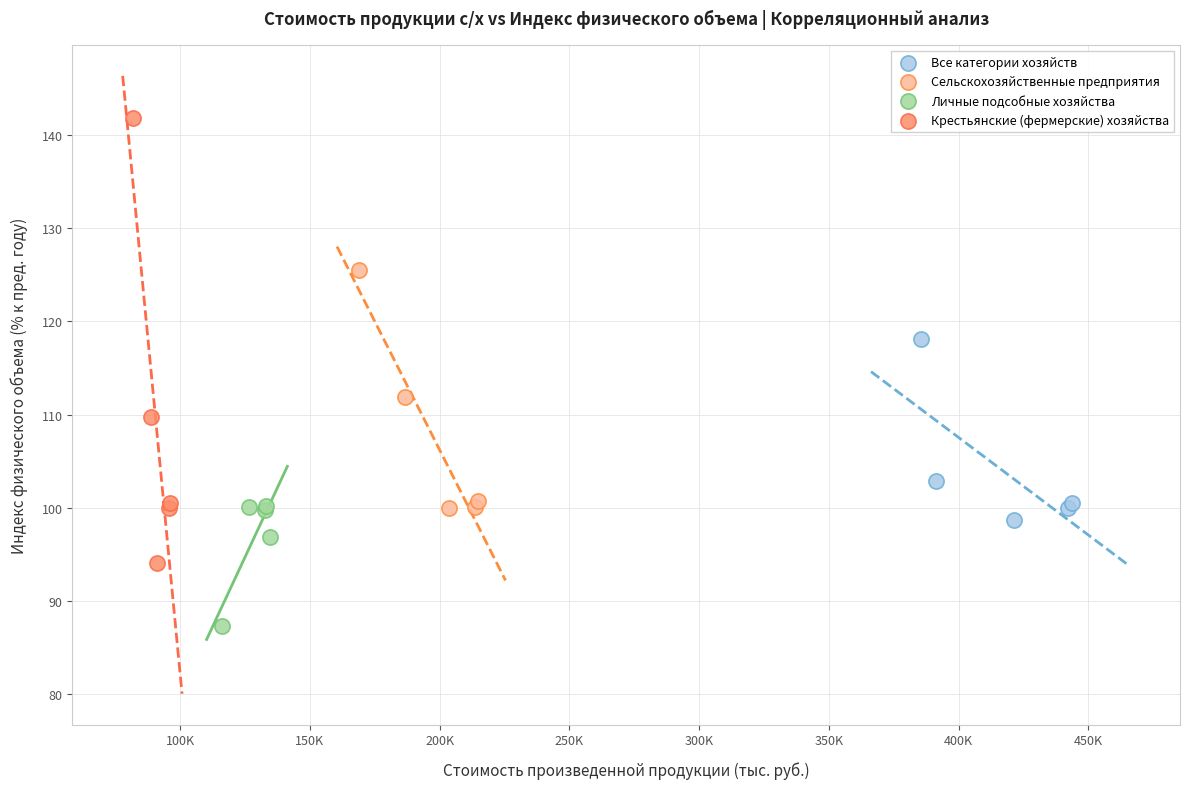

Which series reaches the maximum Y coordinate?

Крестьянские (фермерские) хозяйства